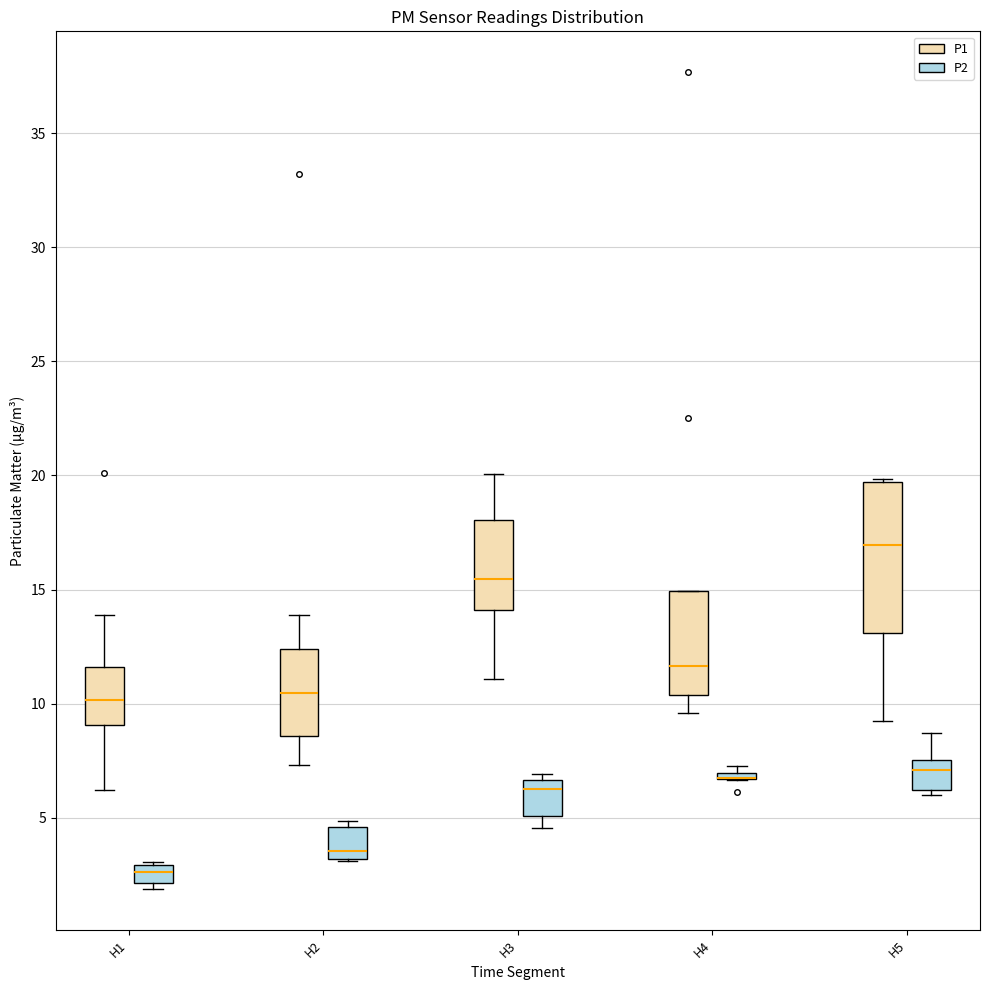

Where does the median line of the box for H5 (P2) sit on the y-axis? The values are not printed on the chart, so give them approximately, as read against the axis.

7.0